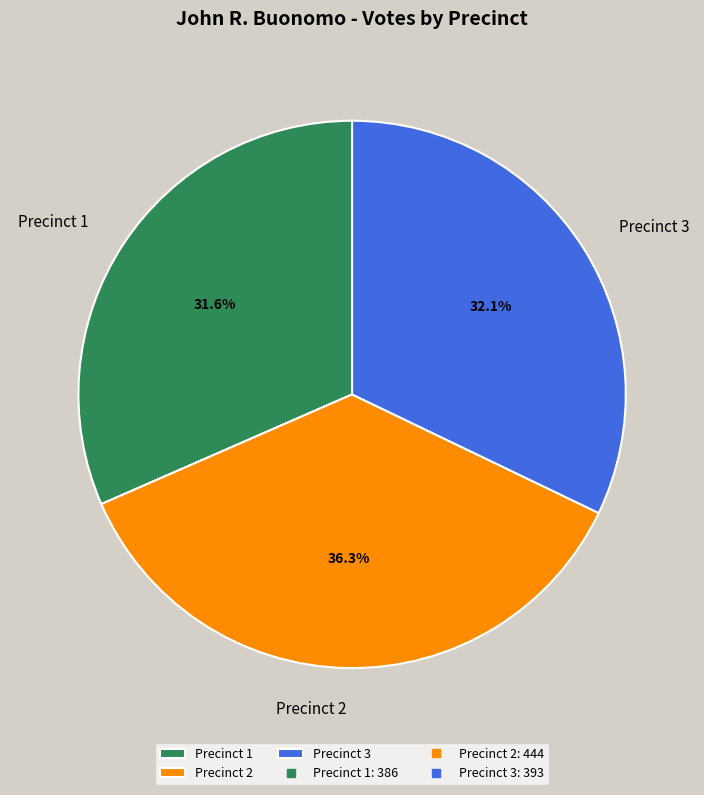

How much of the chart is everything except Precinct 1?

68.4%